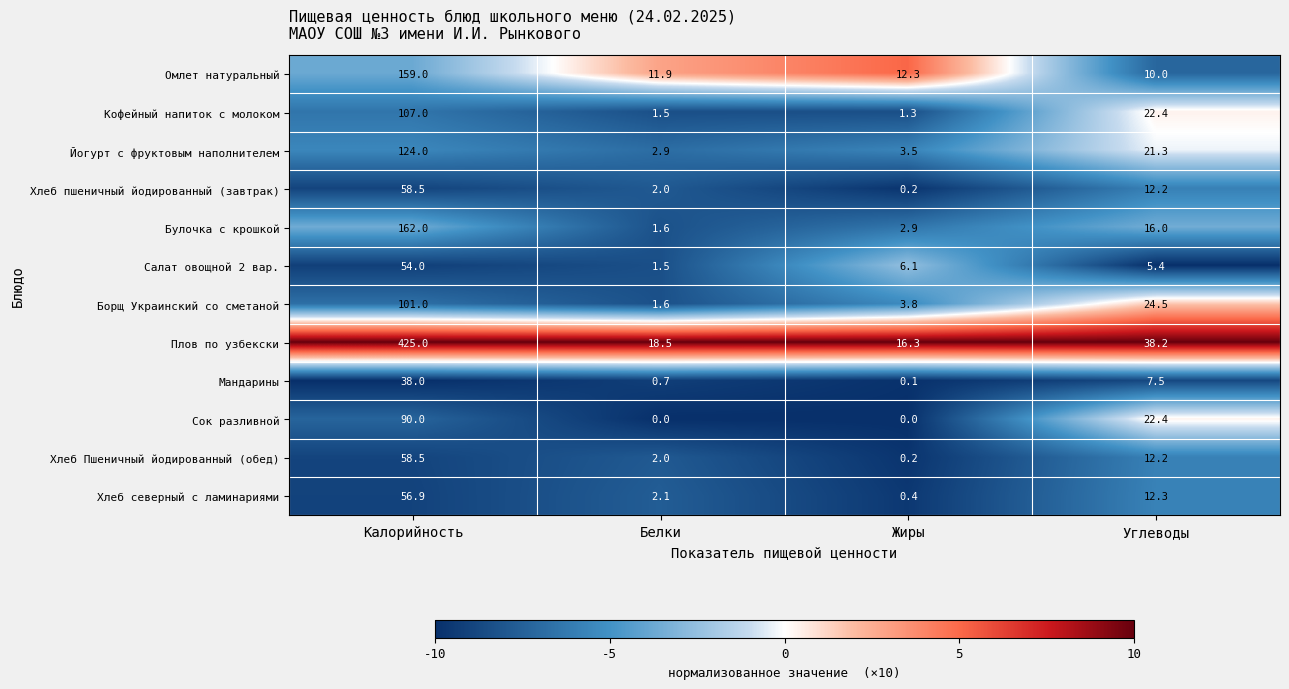

How many values in the Мандарины series exceed 7?

2